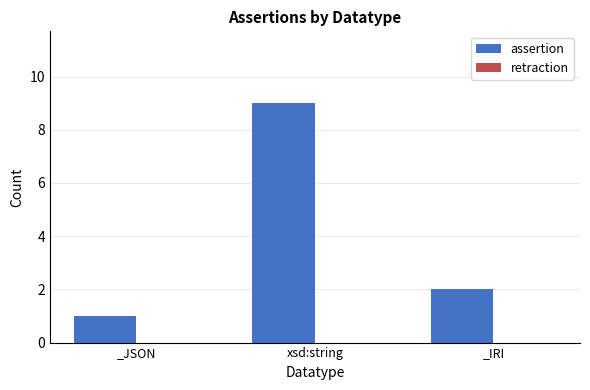

Where is the data nearest to the value 5?

_IRI